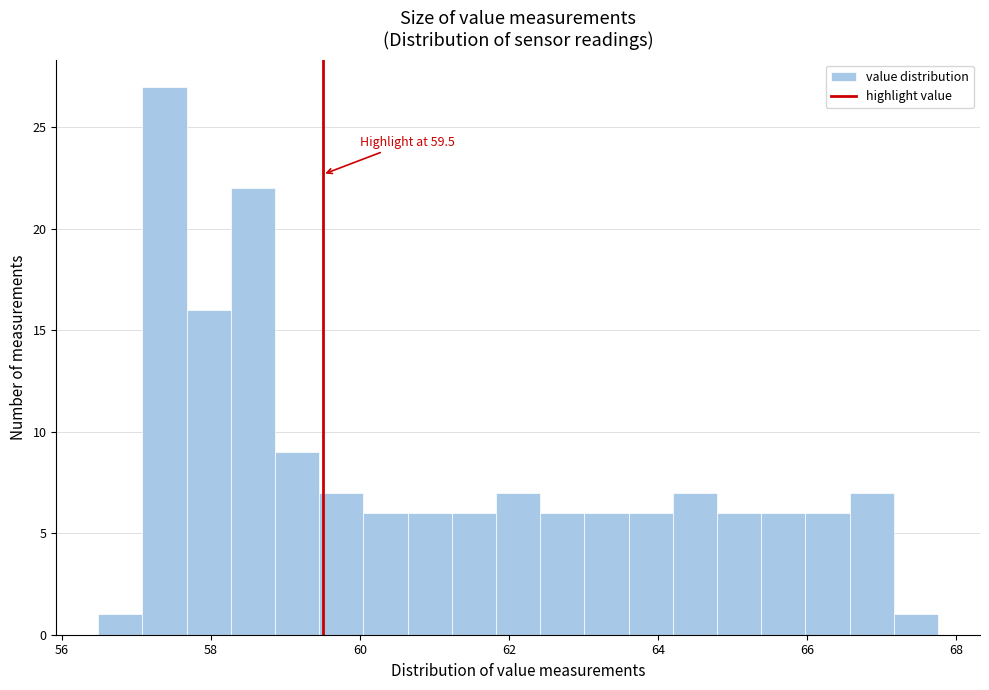

Around what value on the x-axis is the tallest bar? Give the approximate position of its centre, as read against the axis.

57.4